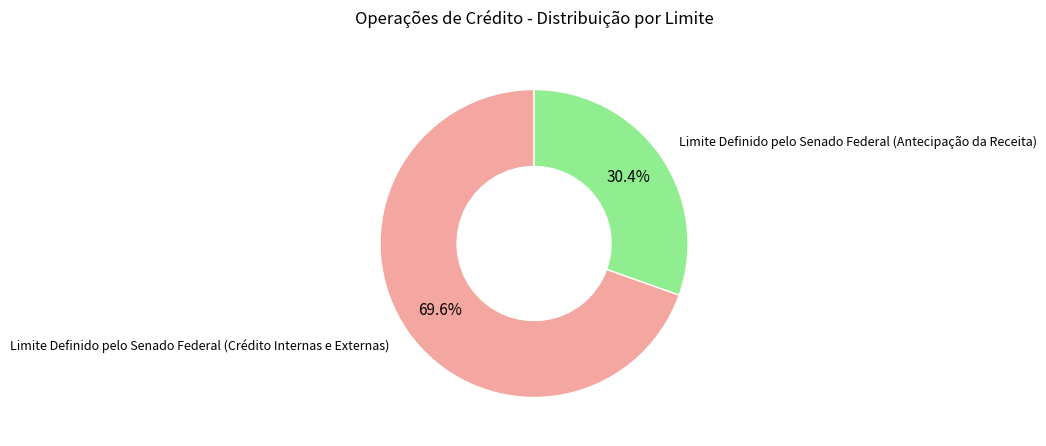

How much of the chart is everything except Limite Definido pelo Senado Federal (Crédito Internas e Externas)?

30.4%